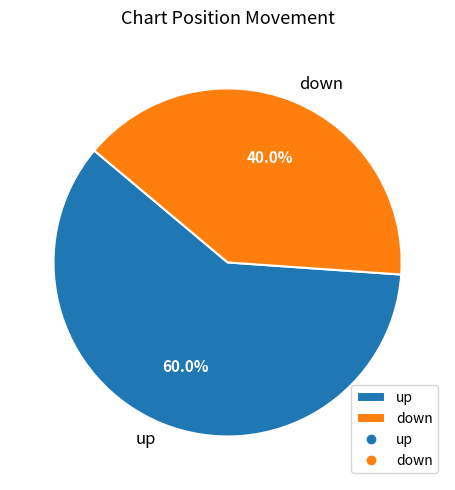

Which slice is the largest?

up